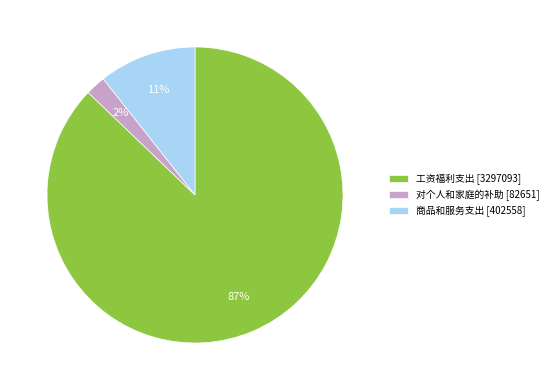

To the nearest percent, what is the average slice percentage?

33%